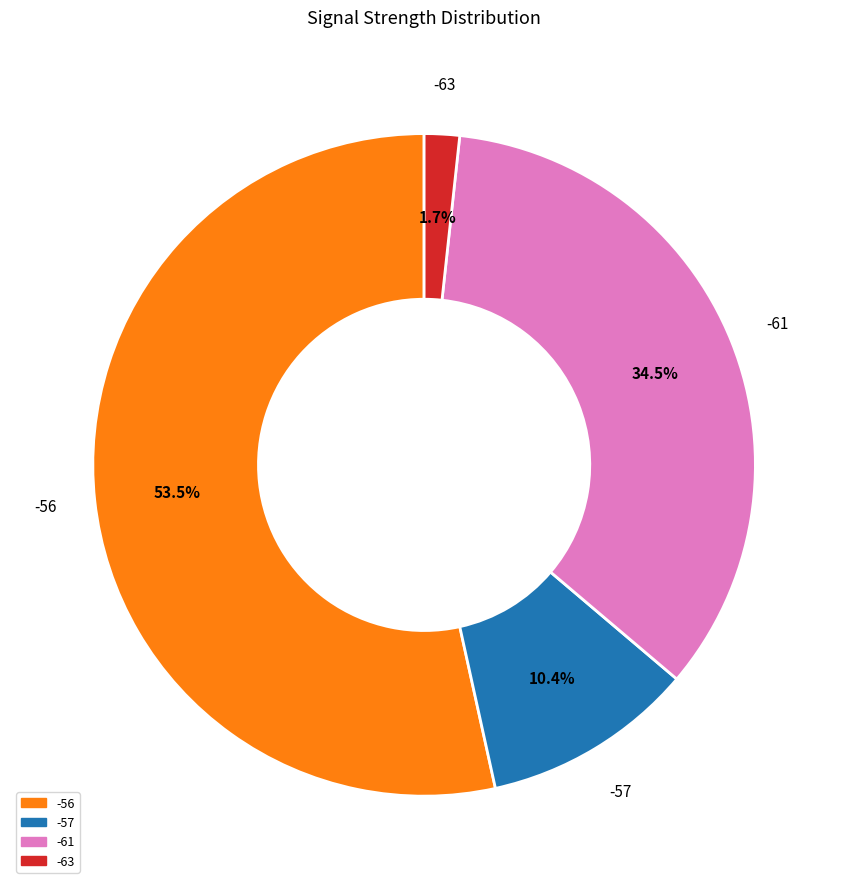

Which slice is the smallest?

-63